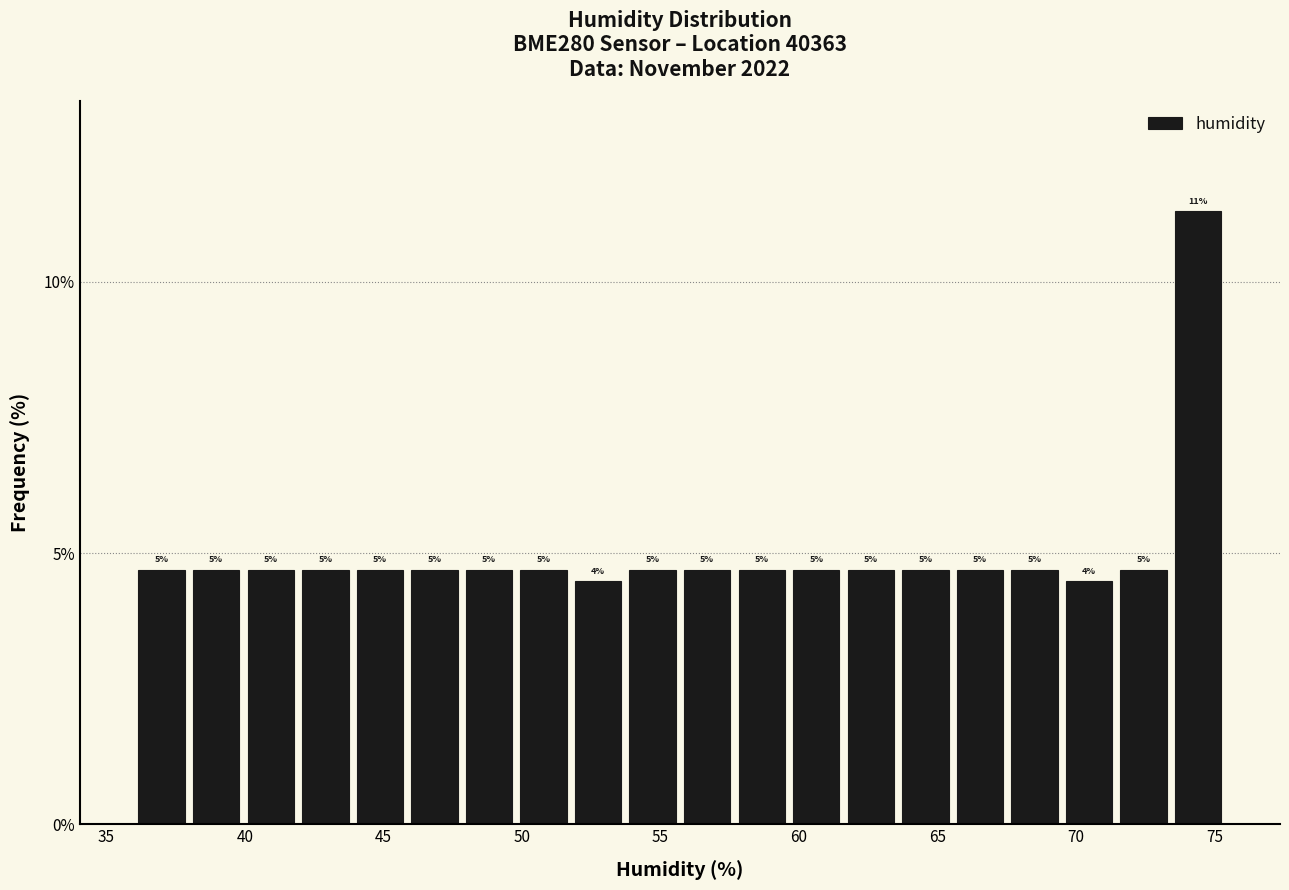

Around what value on the x-axis is the tallest bar? Give the approximate position of its centre, as read against the axis.

74.5